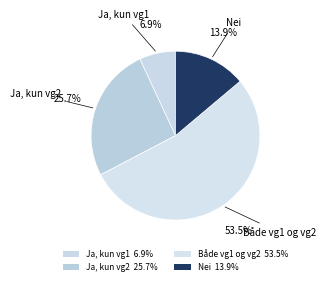

What portion of the pie excludes Nei?

86.1%